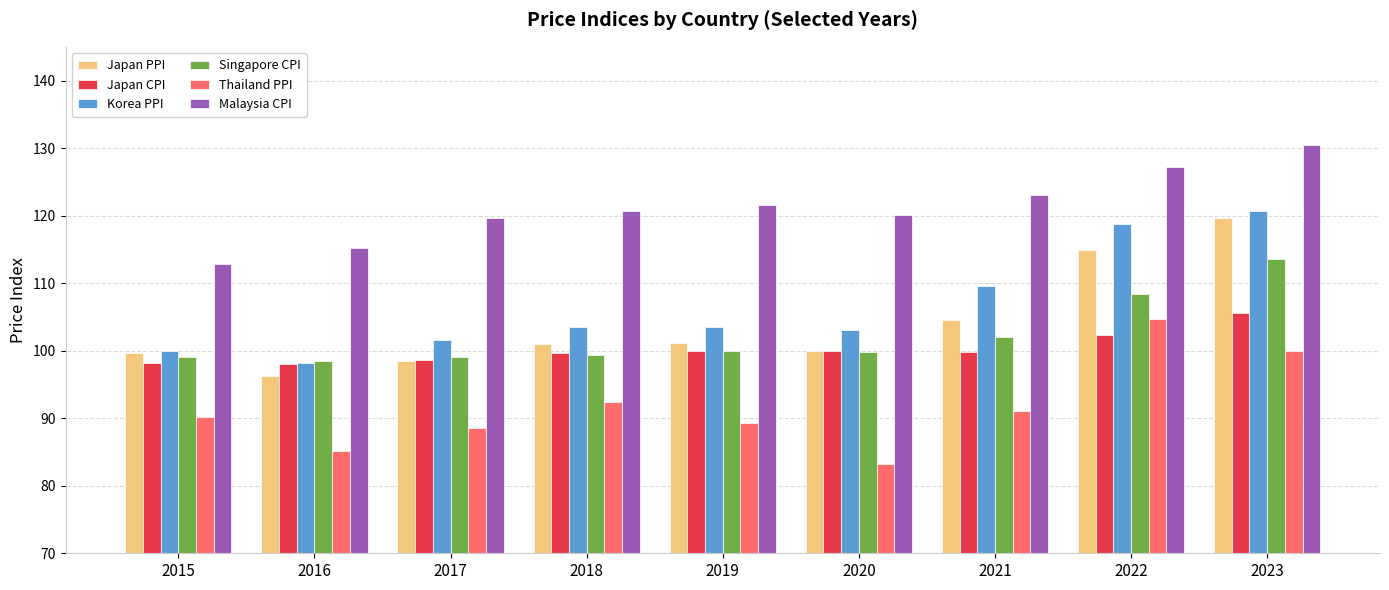

Is it true that Thailand PPI equals 88.5 at 2017?

True